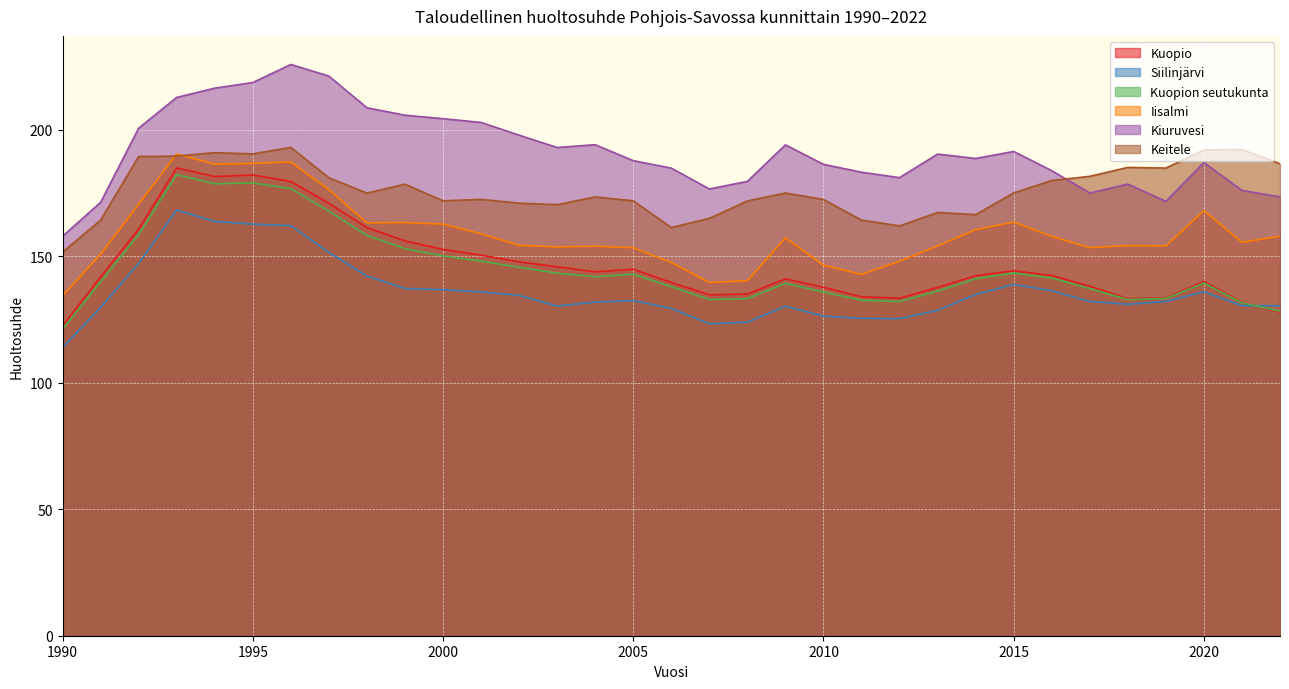

What is the lowest value of the Kuopion seutukunta series?

121.2